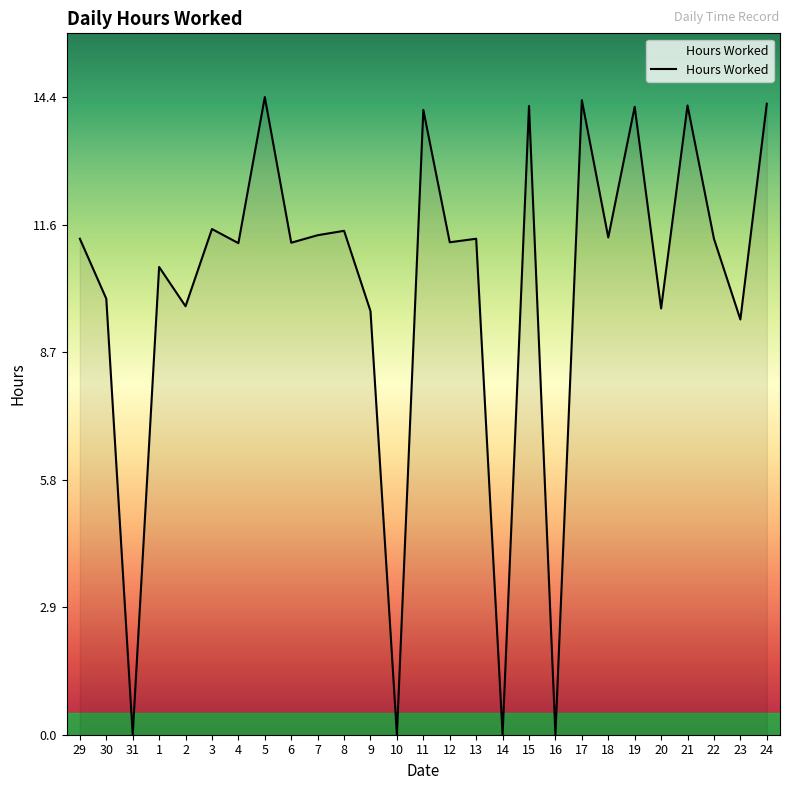

How many values exceed 11?

17